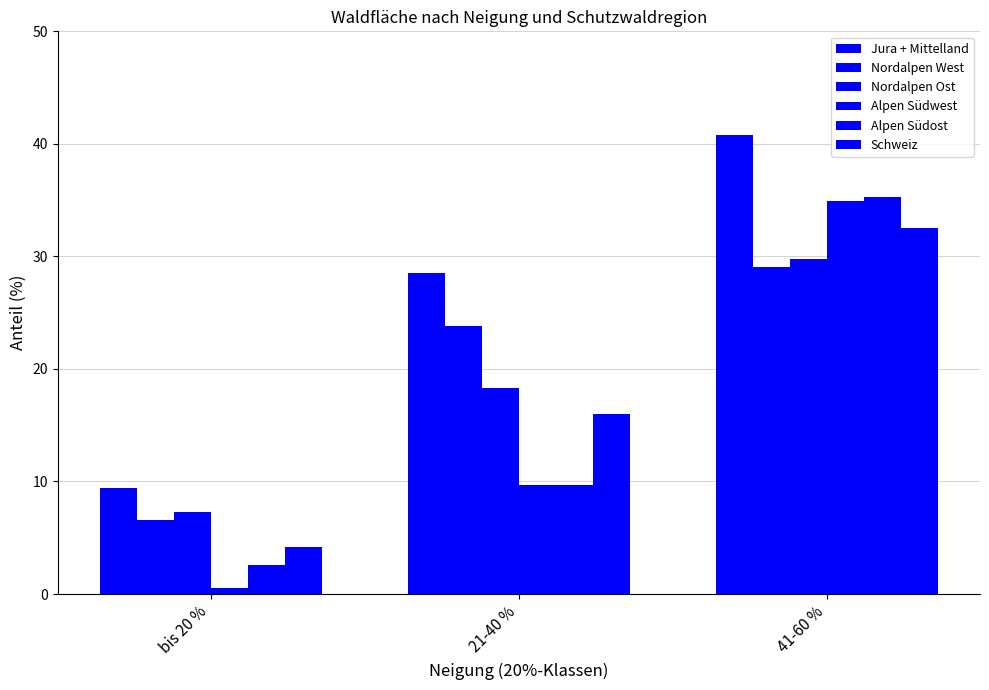

Which series has the largest range (max minus min)?

Alpen Südwest